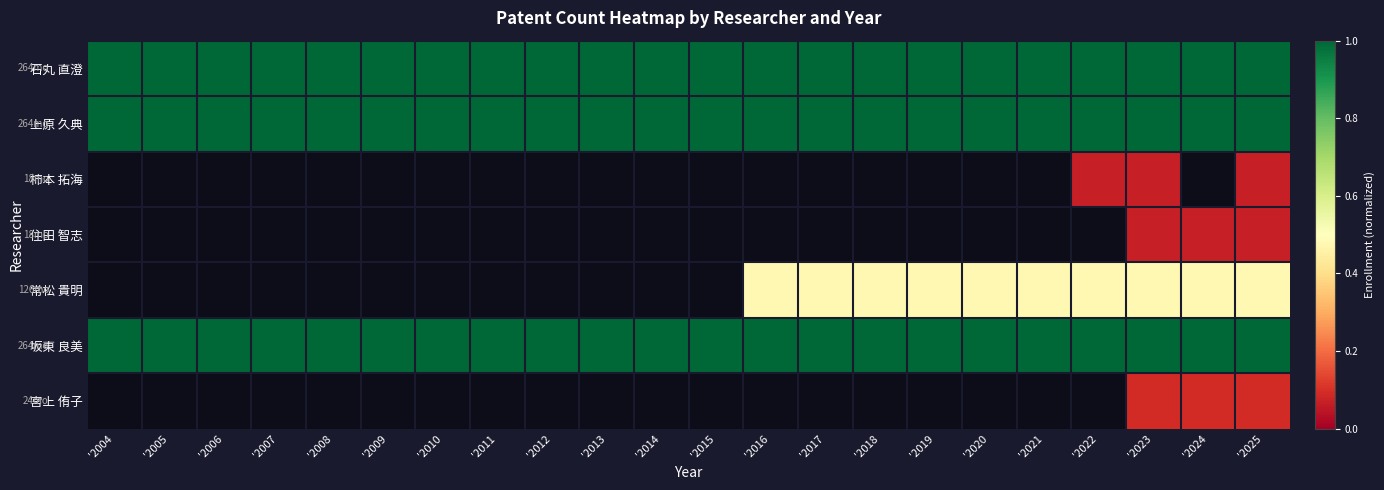

Is the value of 坂東 良美 at '2019 greater than the value of 柿本 拓海 at '2016?

No